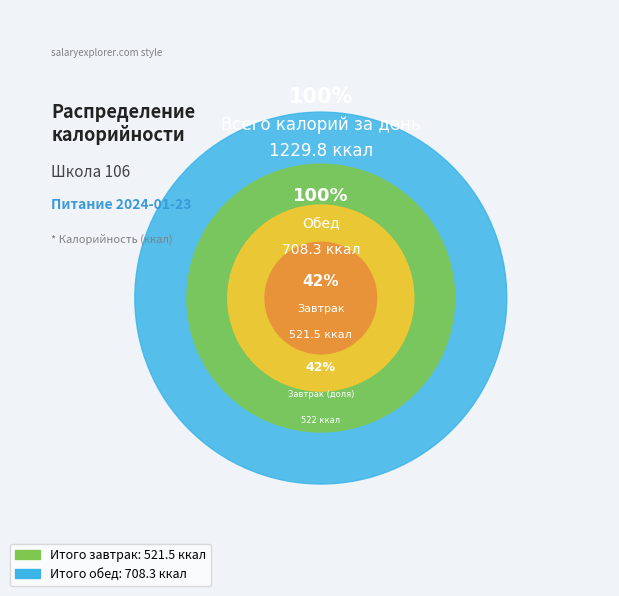

What is the majority slice?

Итого обед